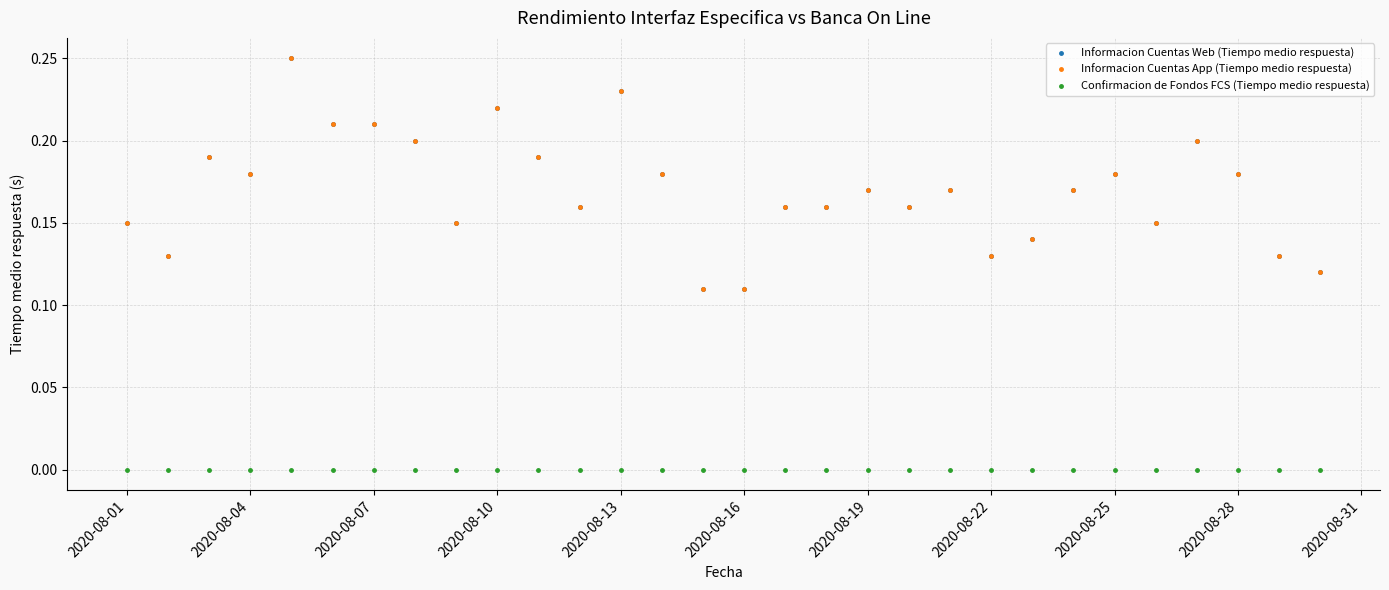

What is the maximum value for Informacion Cuentas Web (Tiempo medio respuesta)?

0.2